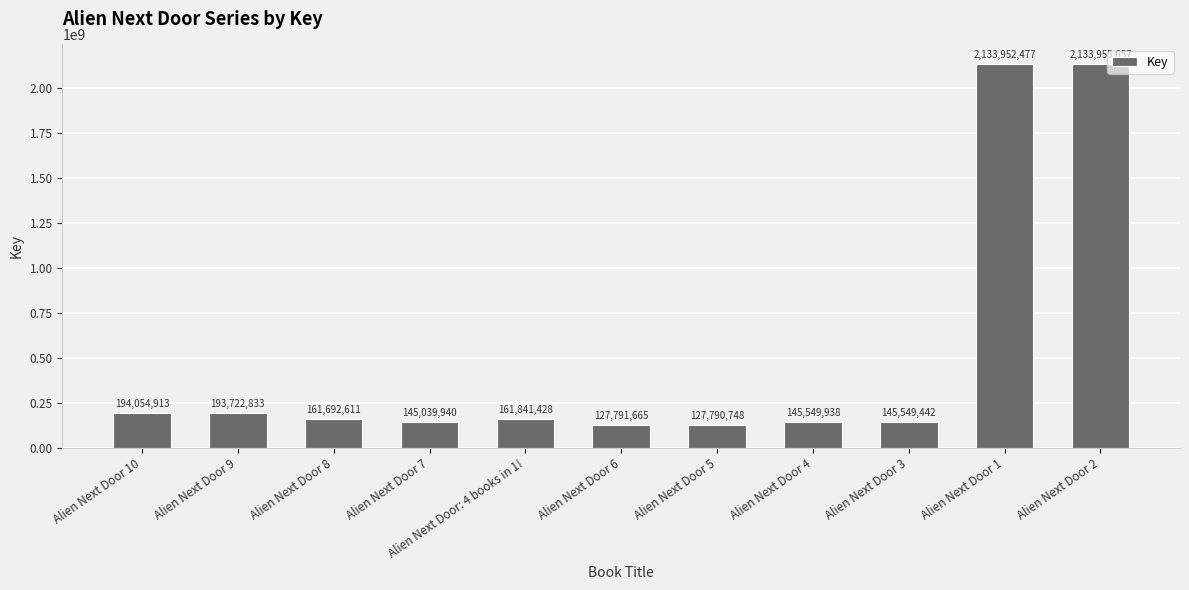

How many data points are less than 161692611?

5